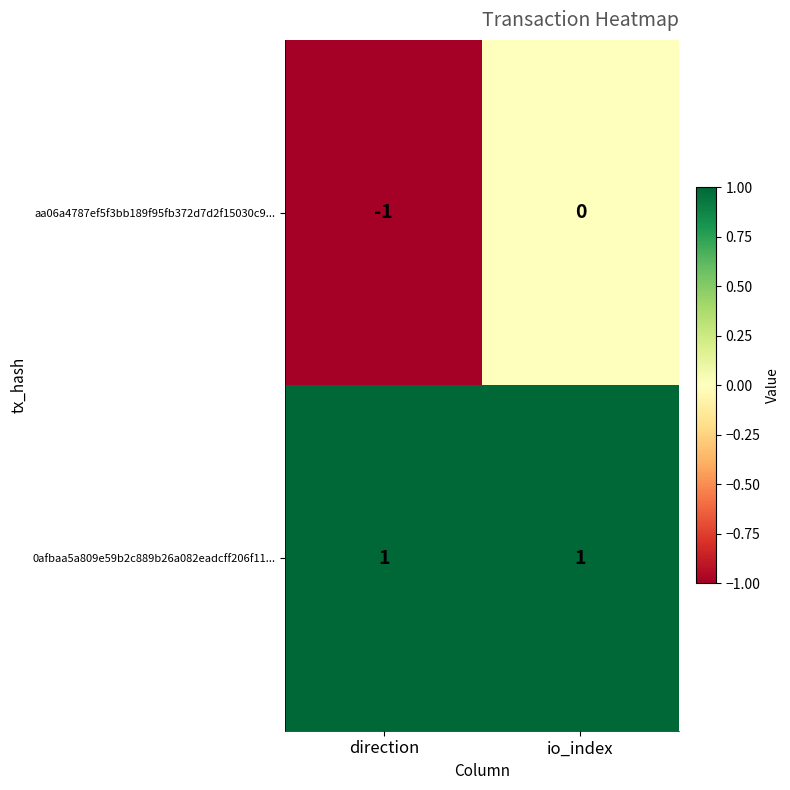

The aa06a4787ef5f3bb189f95fb372d7d2f15030c9... series shows -1 at direction. True or false?

True